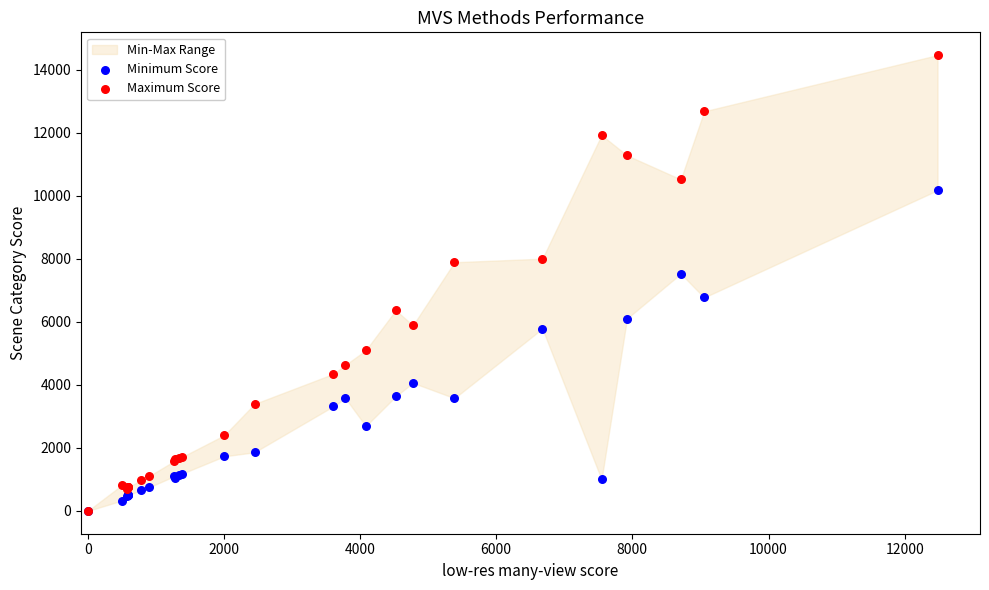

Which series has the widest spread of Y values?

Maximum Score